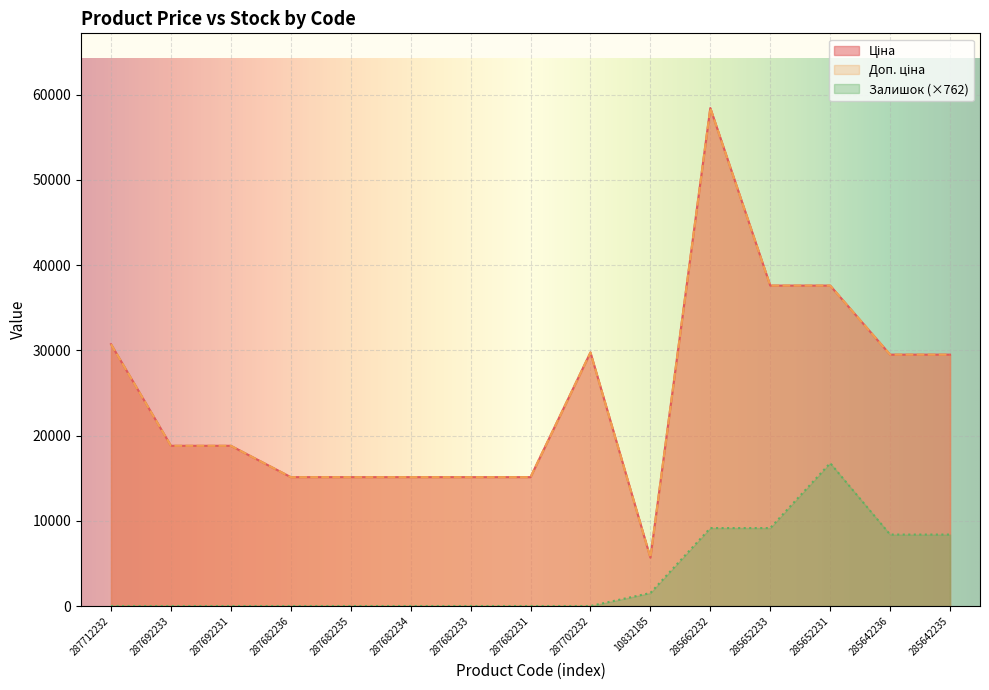

What is the minimum value for Доп. ціна?

5673.8